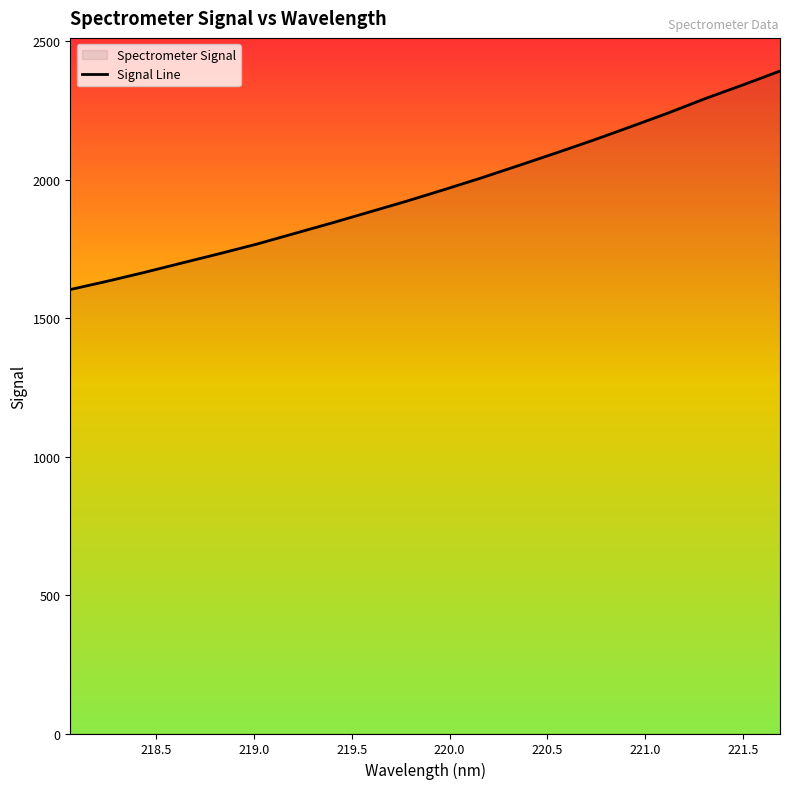

What is the smallest value displayed?

1603.9